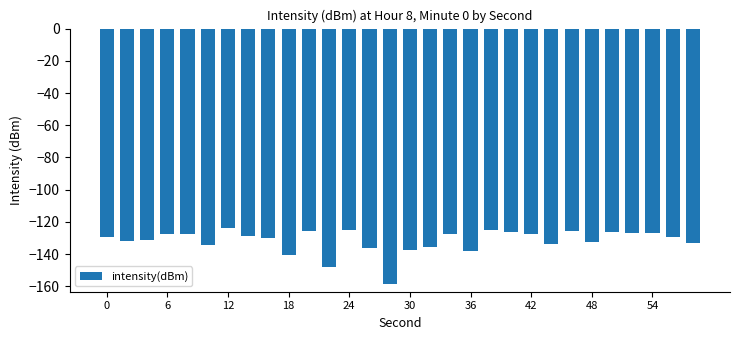

What is the maximum value shown in the chart?

-124.0